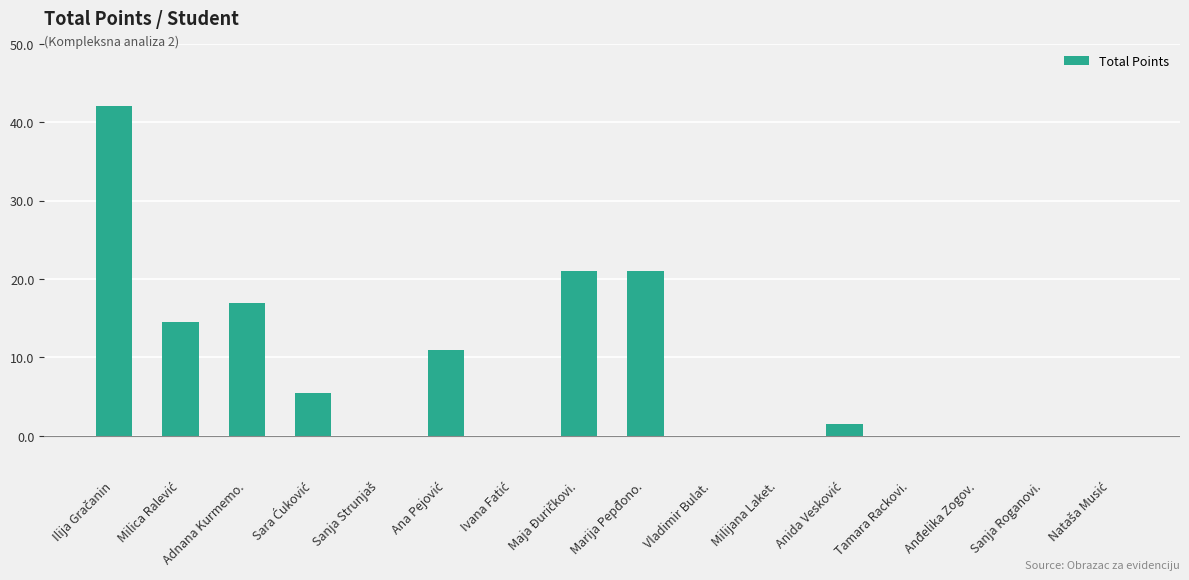

How many data points does each series have?

16